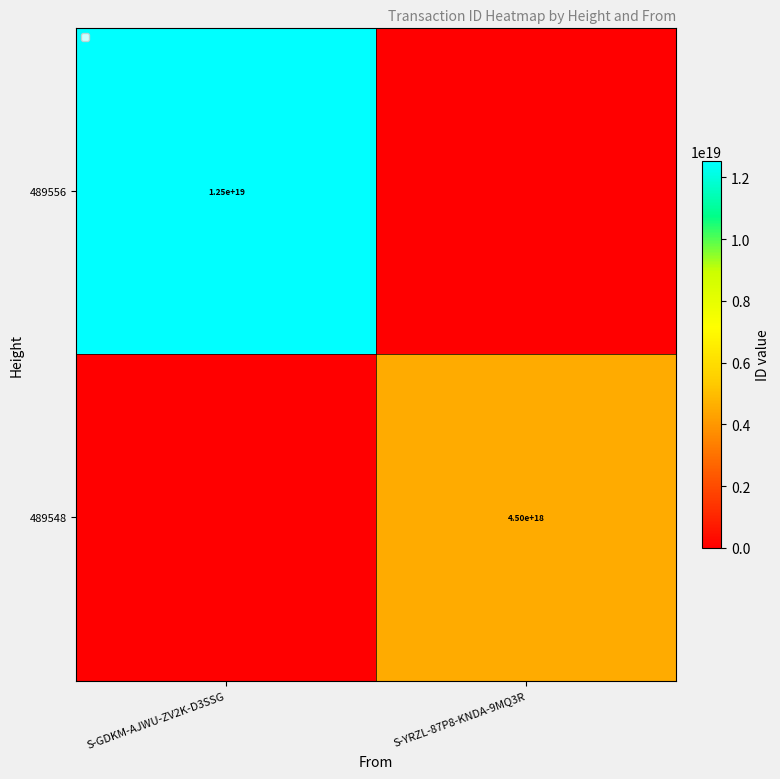

True or false: 489556 has a value of 12500000000000000000 at S-GDKM-AJWU-ZV2K-D3SSG.

True